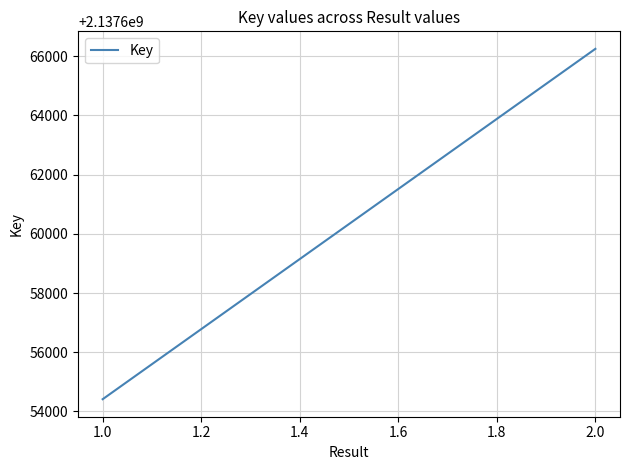

Count the number of data series in this chart.

1